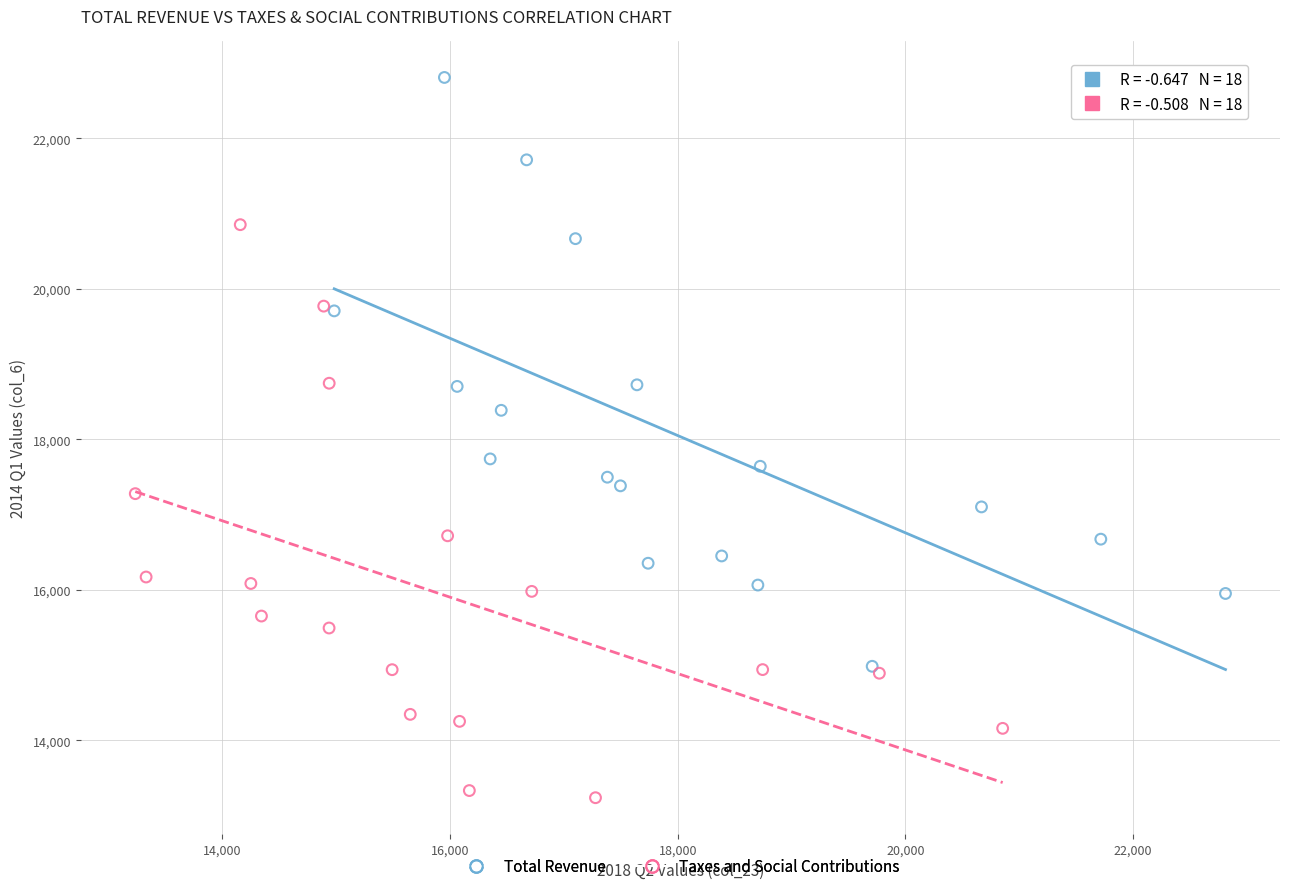

What are all the series names shown in the legend?

Total Revenue, Taxes and Social Contributions